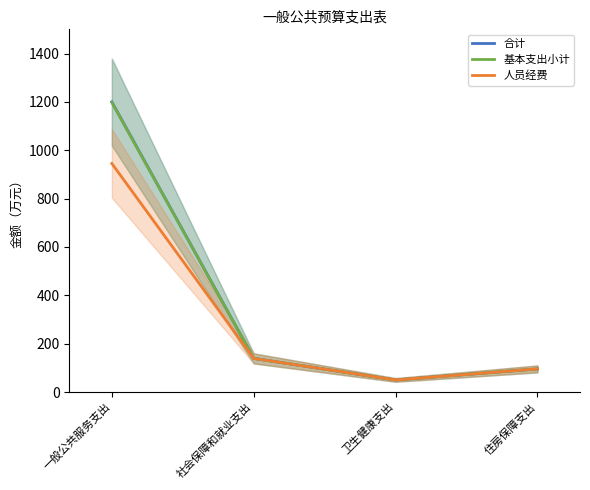

Does the chart display data point markers on the line(s)?

No